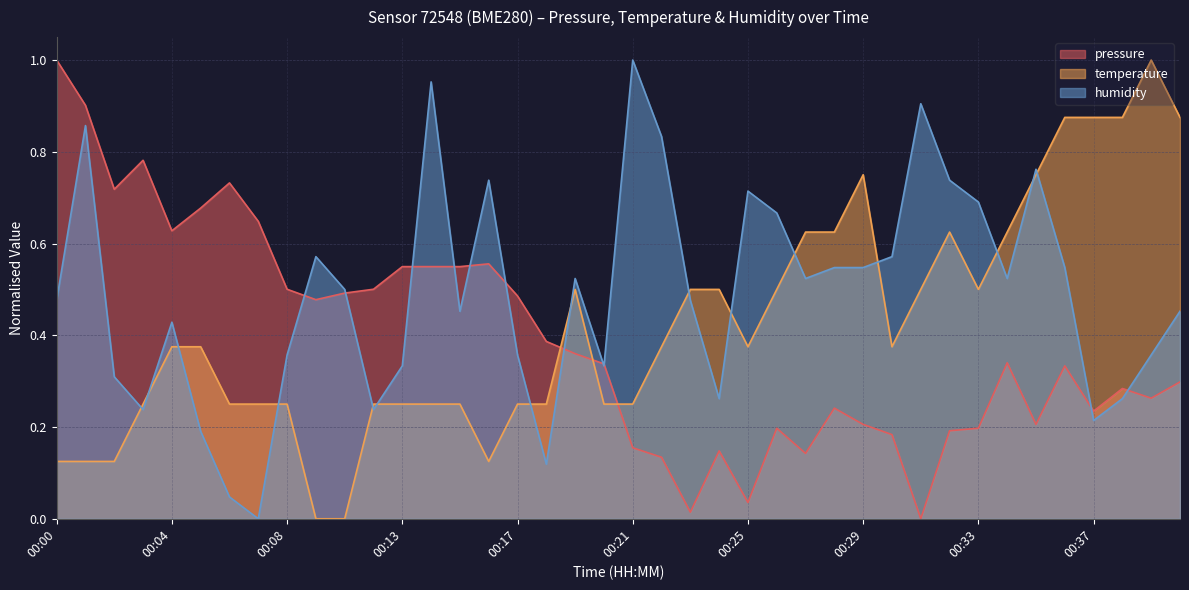

What is the average value of the temperature series?

0.4